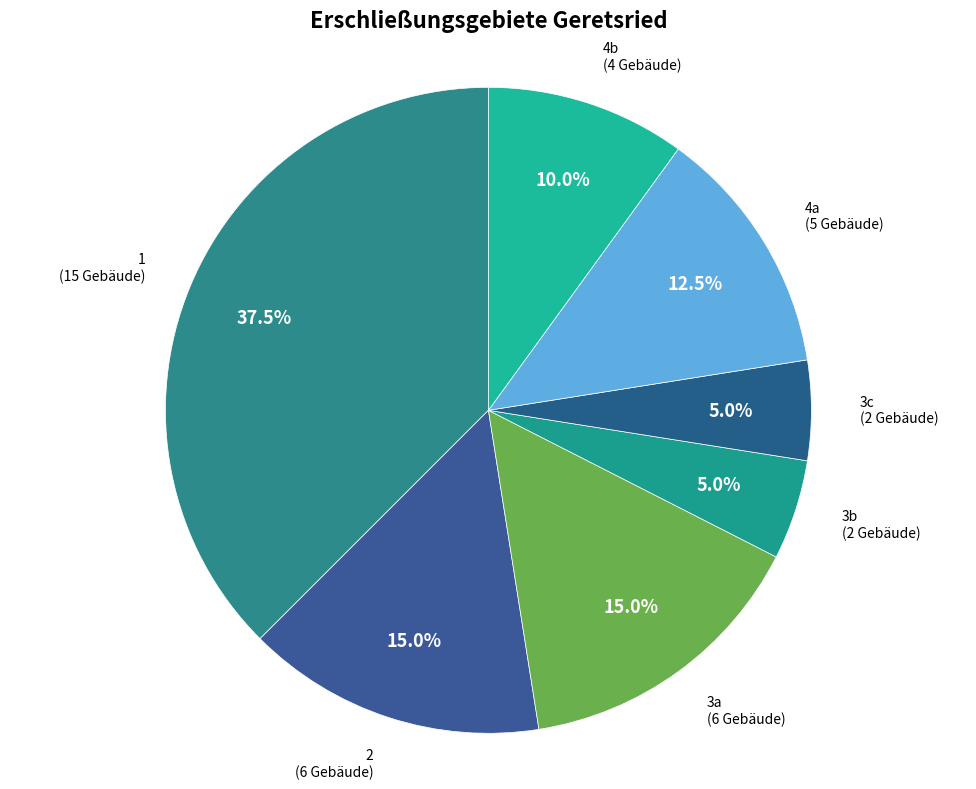

Do 3b and 4a together represent more than half of the pie?

No